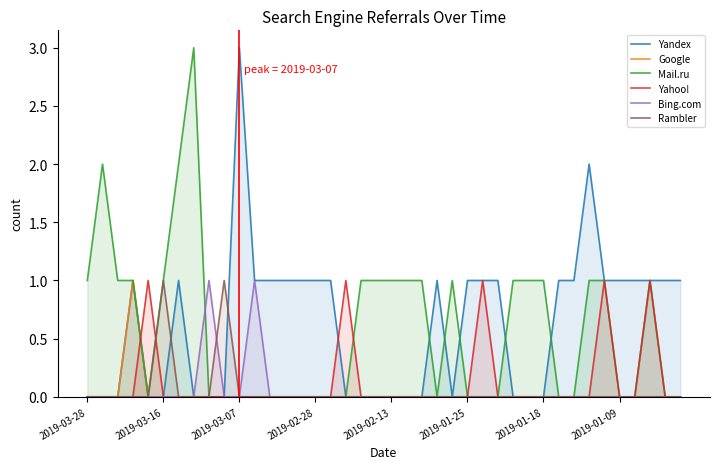

The Bing.com series shows -1 at 2019-02-13. True or false?

False